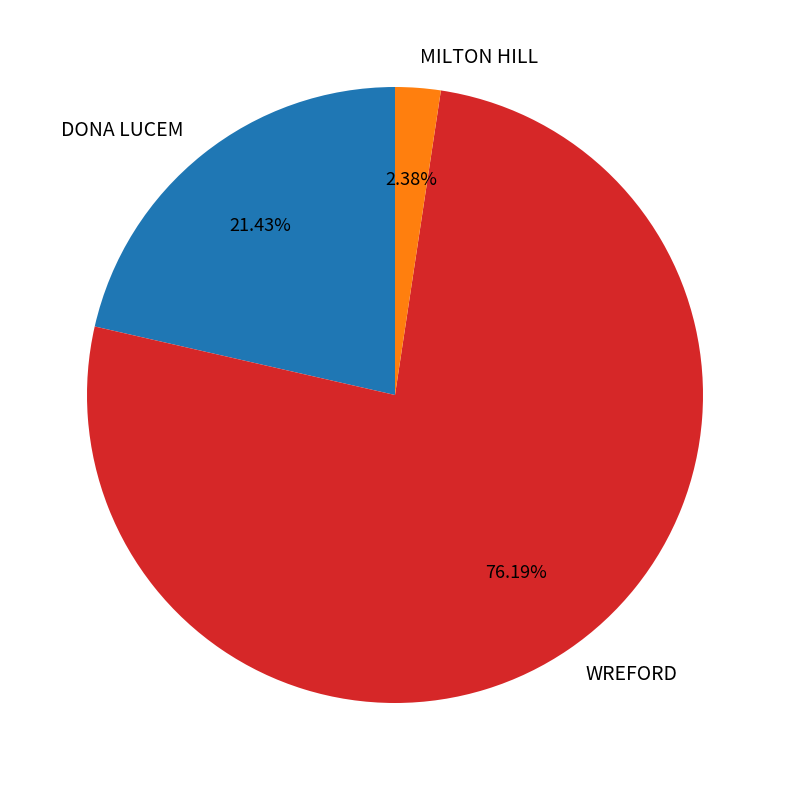

Which category has the smallest portion of the pie?

MILTON HILL